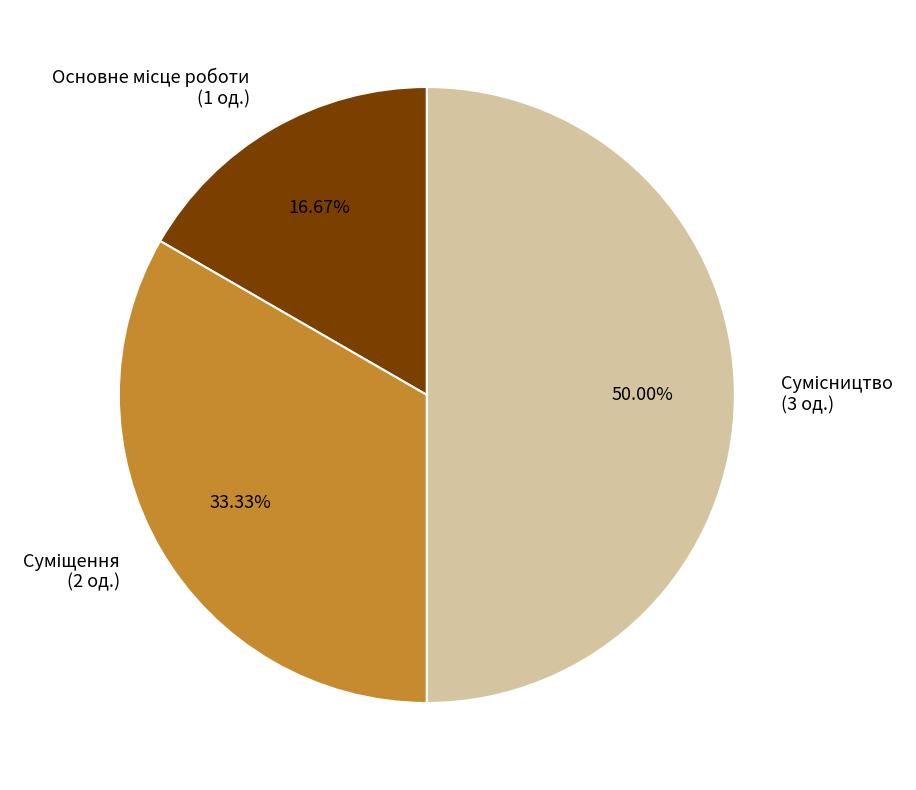

Count the number of slices in the pie.

3